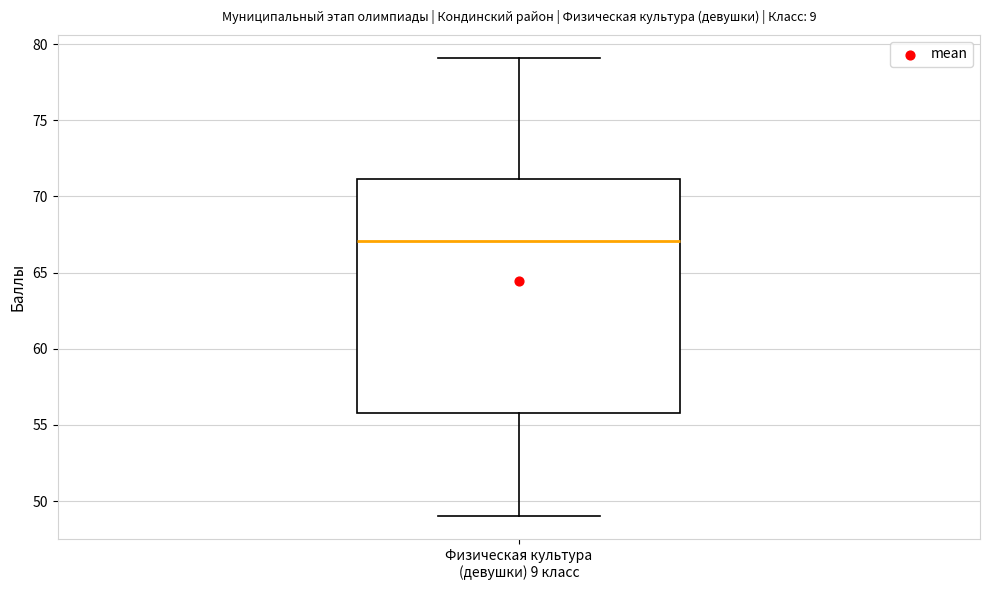

Where does the median line of the box for Физическая культура (девушки) 9 класс sit on the y-axis? The values are not printed on the chart, so give them approximately, as read against the axis.

67